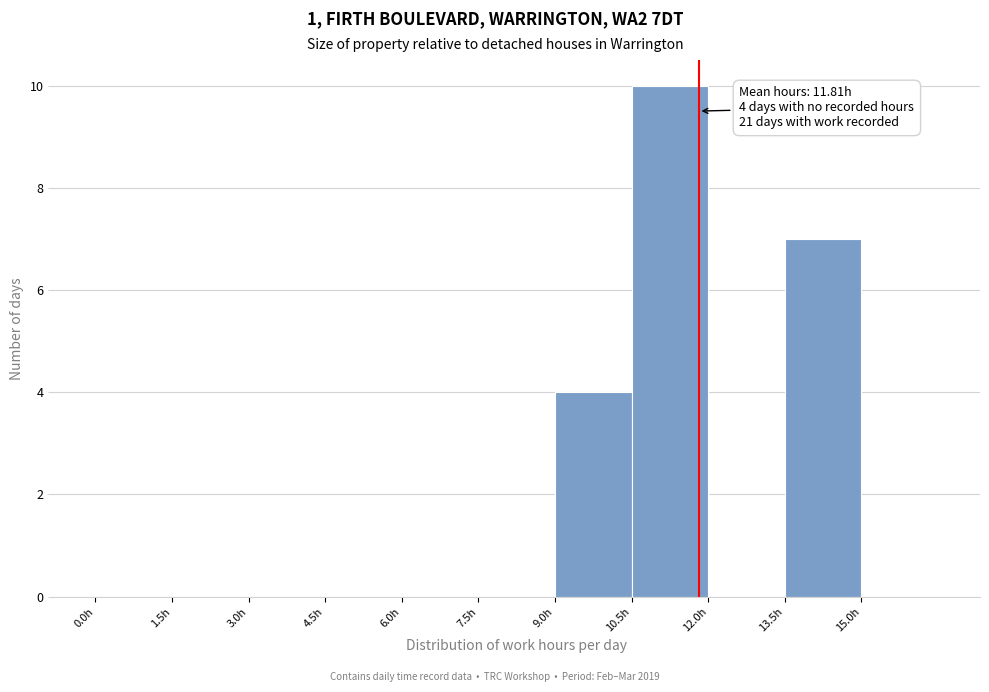

Which range on the x-axis has the tallest bar?

10.5 to 12.0